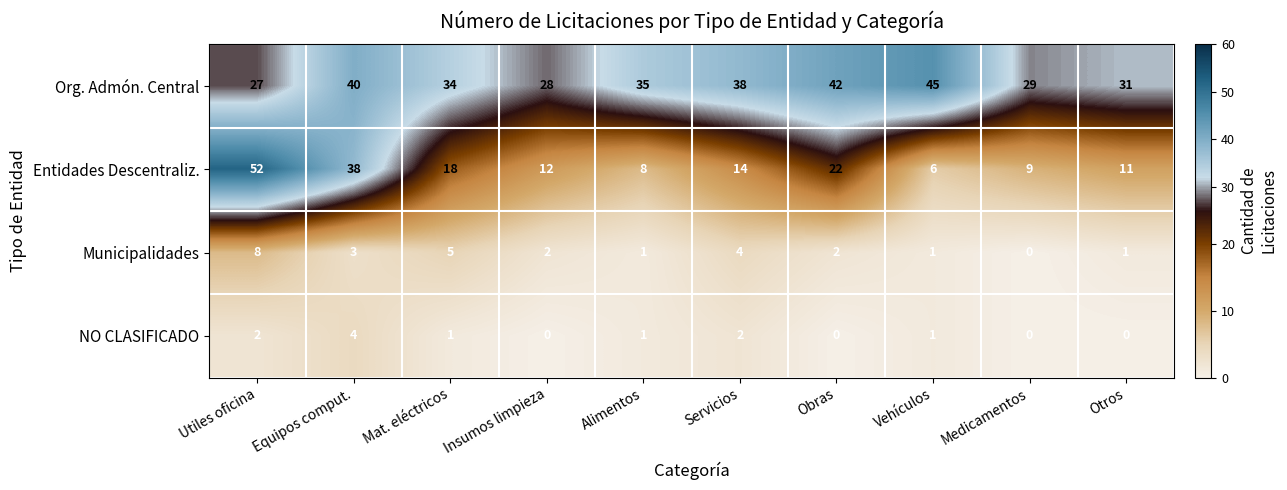

What is the difference between the second highest and minimum values in the Org. Admón. Central series?

15